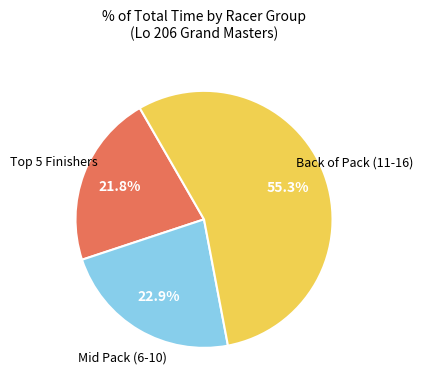

Is there a majority slice in this chart?

Yes